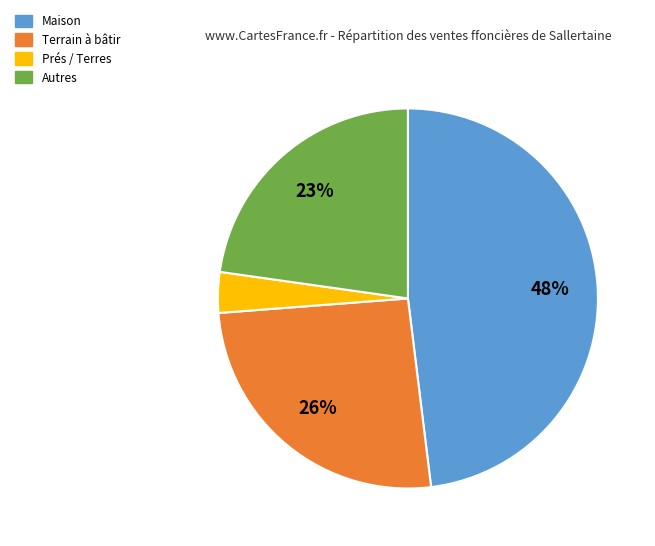

Does any single category account for the majority?

No